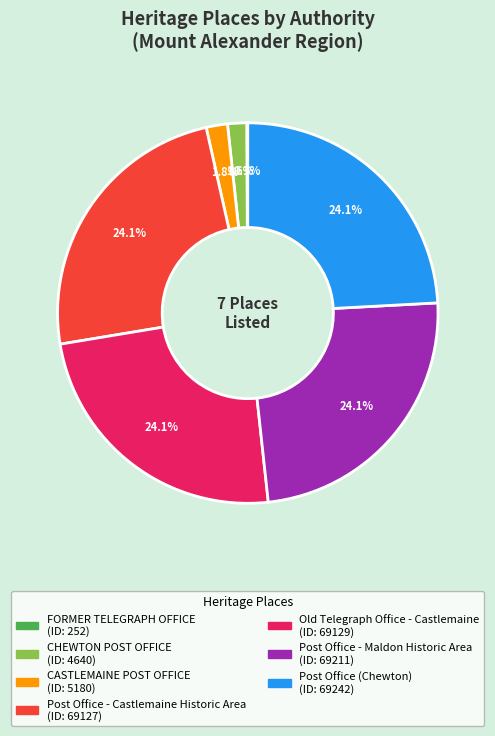

What percentage is the CASTLEMAINE POST OFFICE slice, to the nearest percent?

2%